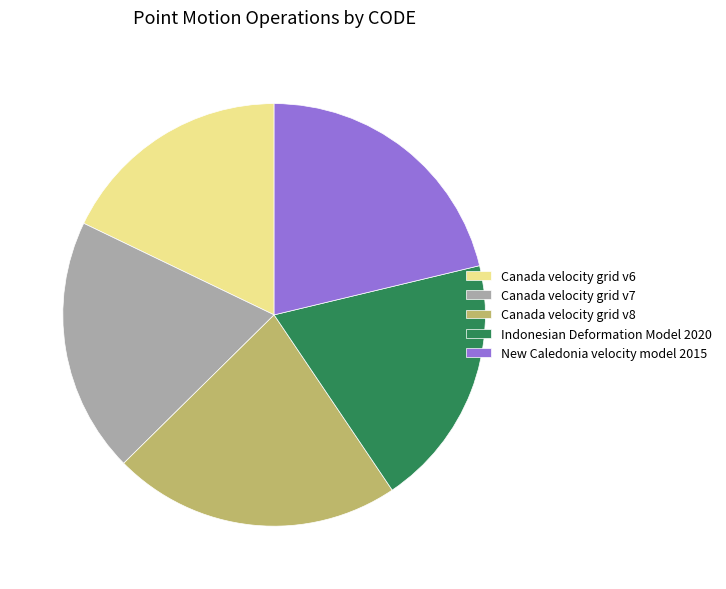

What is the largest slice in the pie chart?

Canada velocity grid v8